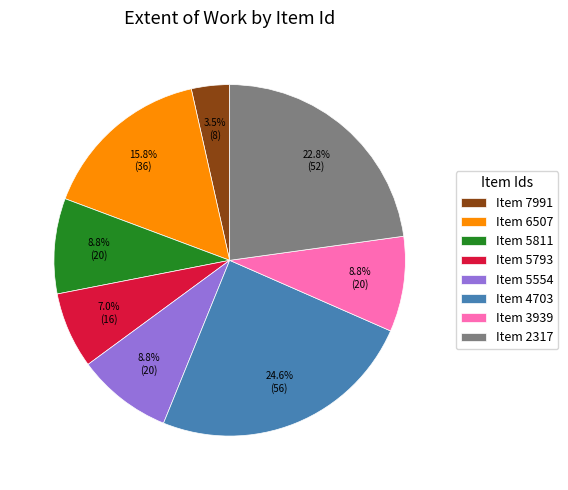

Is there any slice that represents more than half of the pie?

No